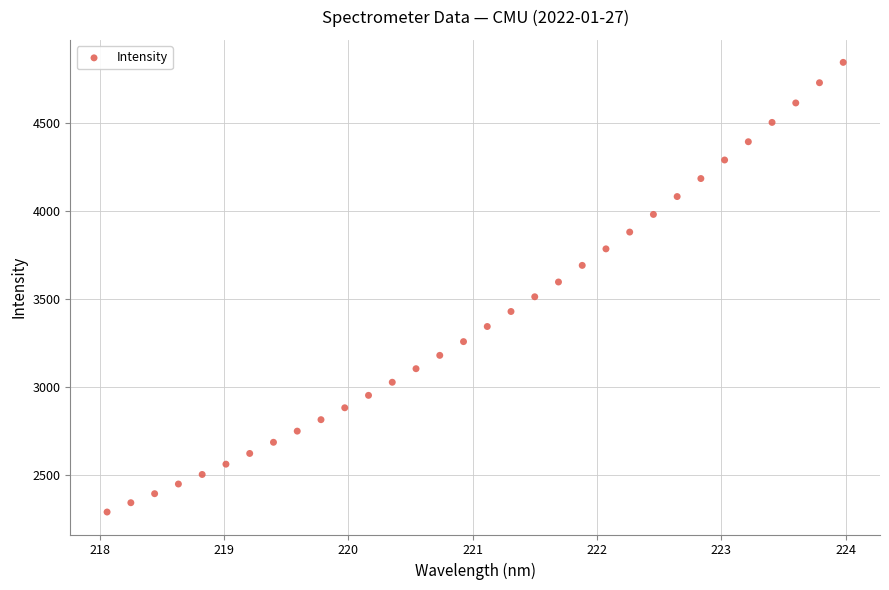

What is the range of Y values (max minus min)?

2550.1